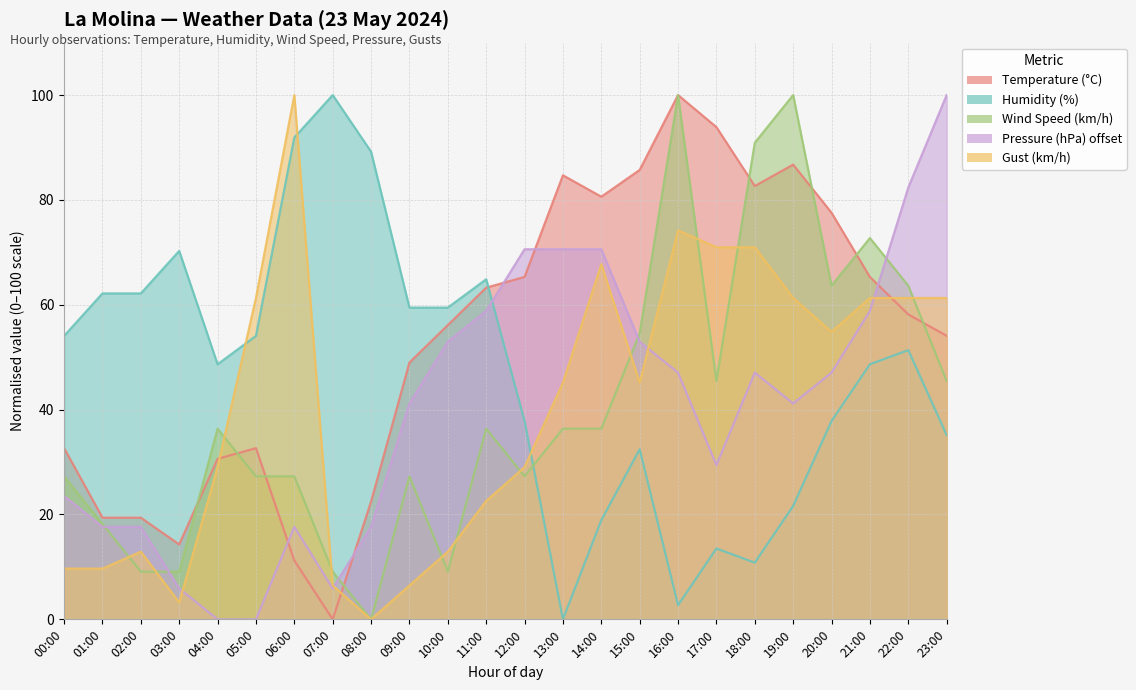

Count the number of categories in the chart.

24